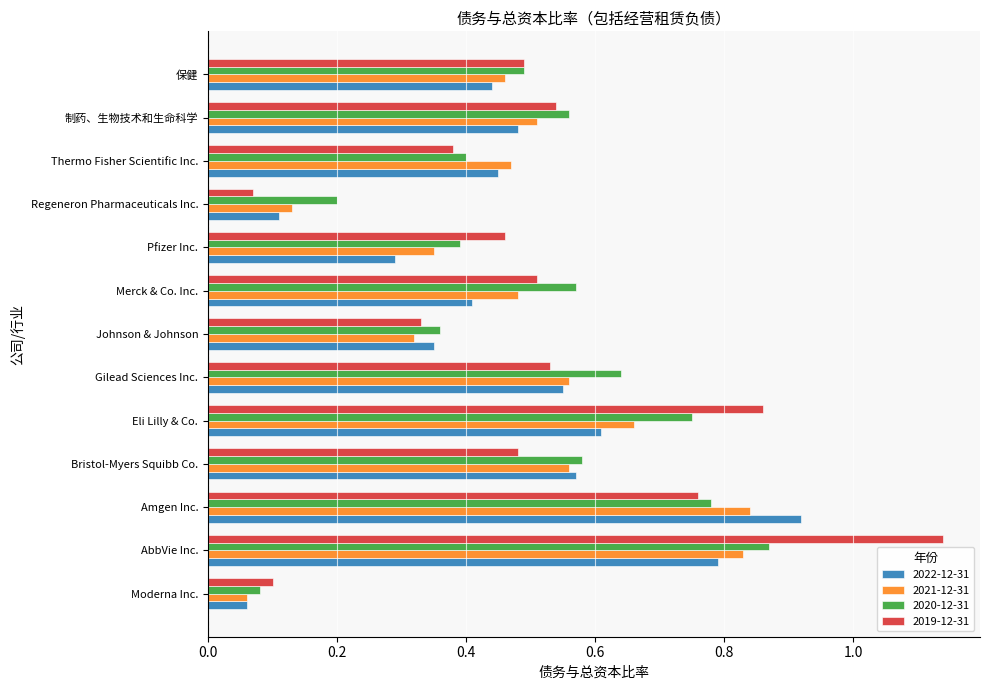

At how many categories does at least one series exceed 0?

13